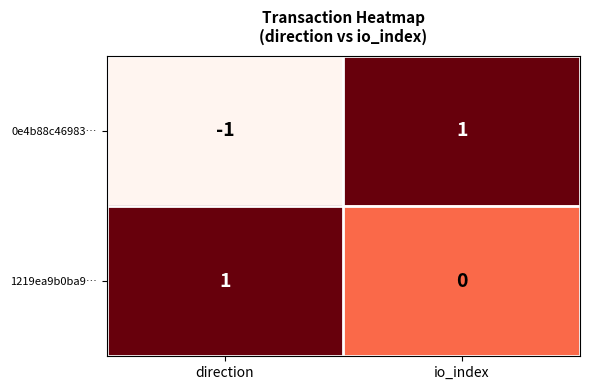

Count the number of categories in the chart.

2